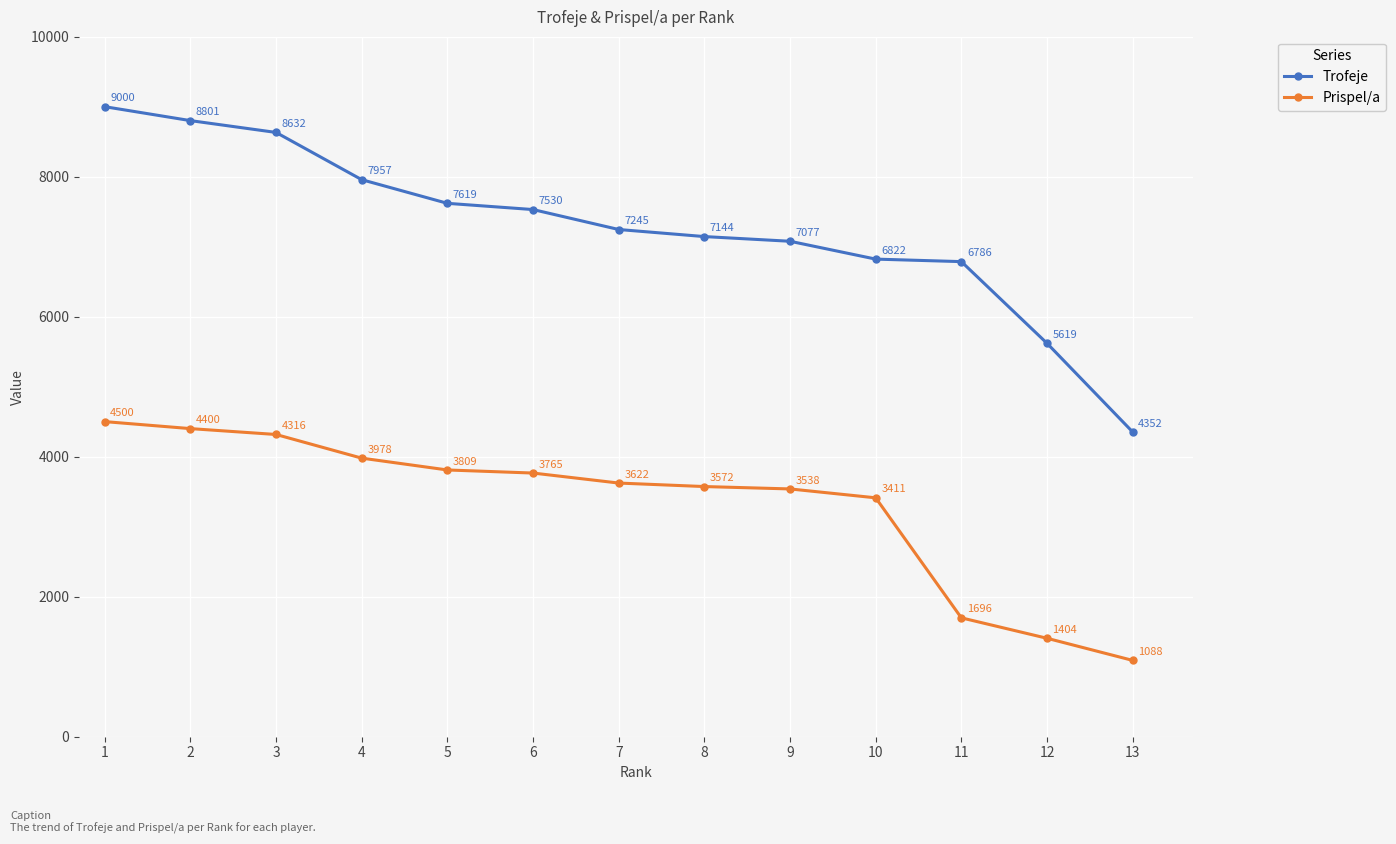

How many lines are shown in the chart?

2